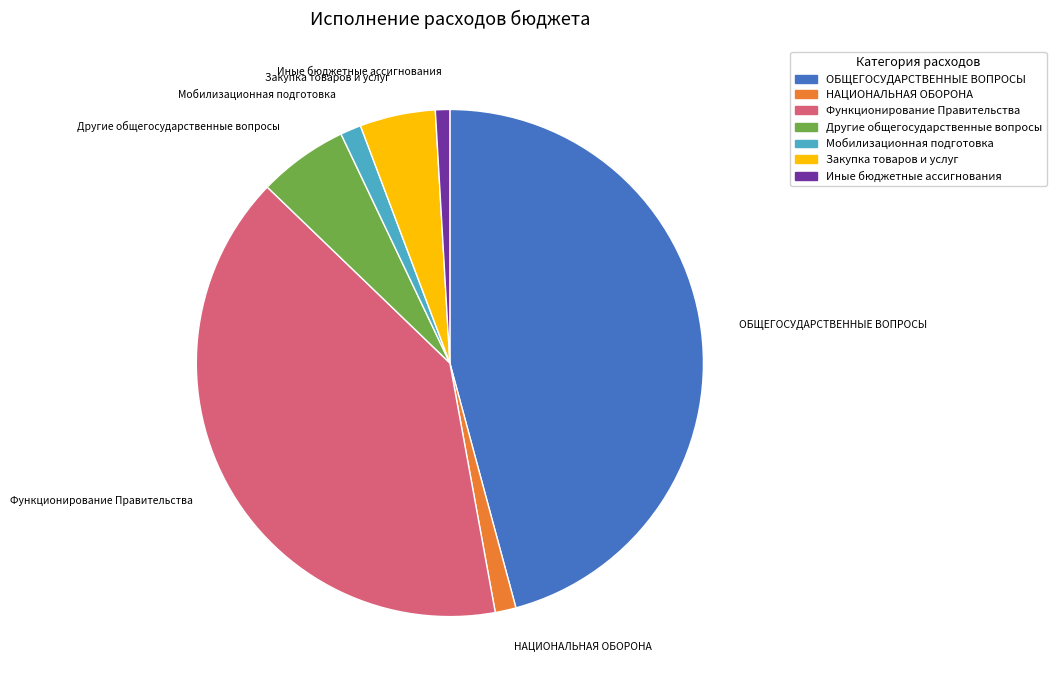

Is there a majority slice in this chart?

No